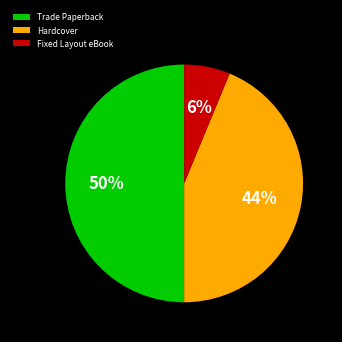

Is it true that Hardcover is 50% of the pie?

False